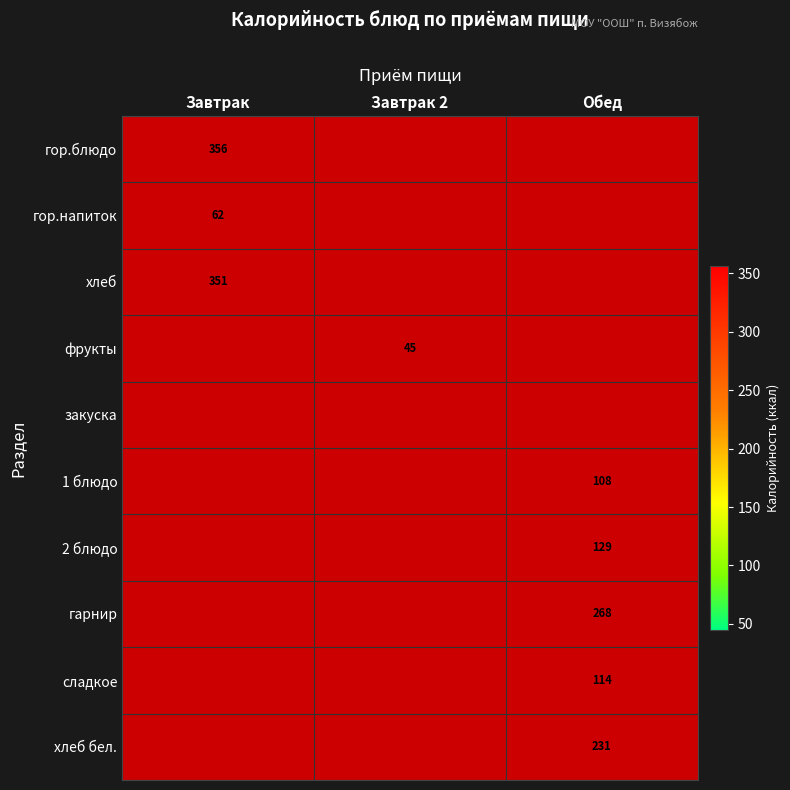

The гор.блюдо series shows 131 at Завтрак. True or false?

False